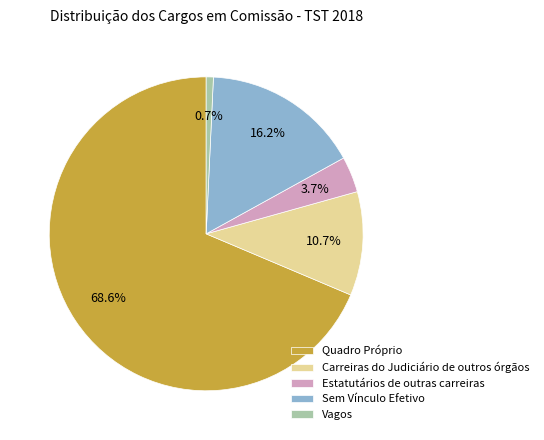

Approximately how many times larger is the value at Estatutários de outras carreiras compared to Vagos?

5.0